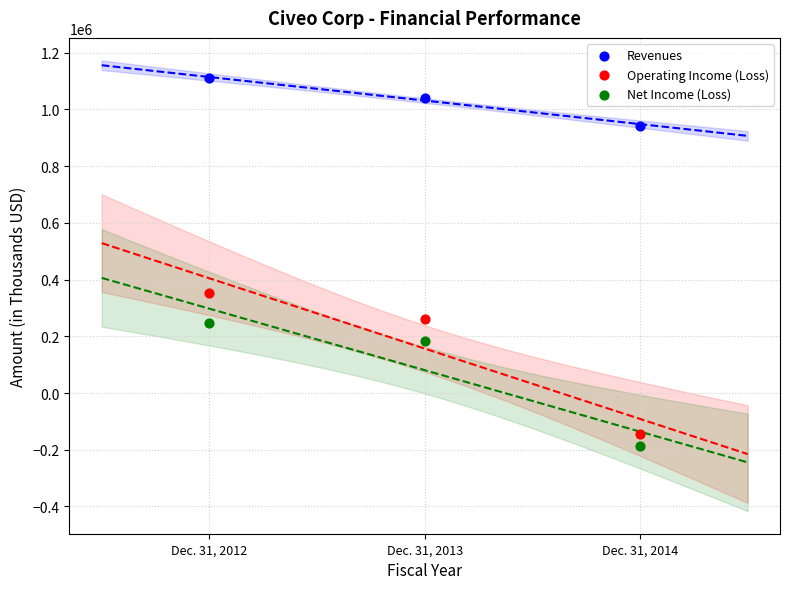

Which series has the largest Y range (max minus min)?

Operating Income (Loss)